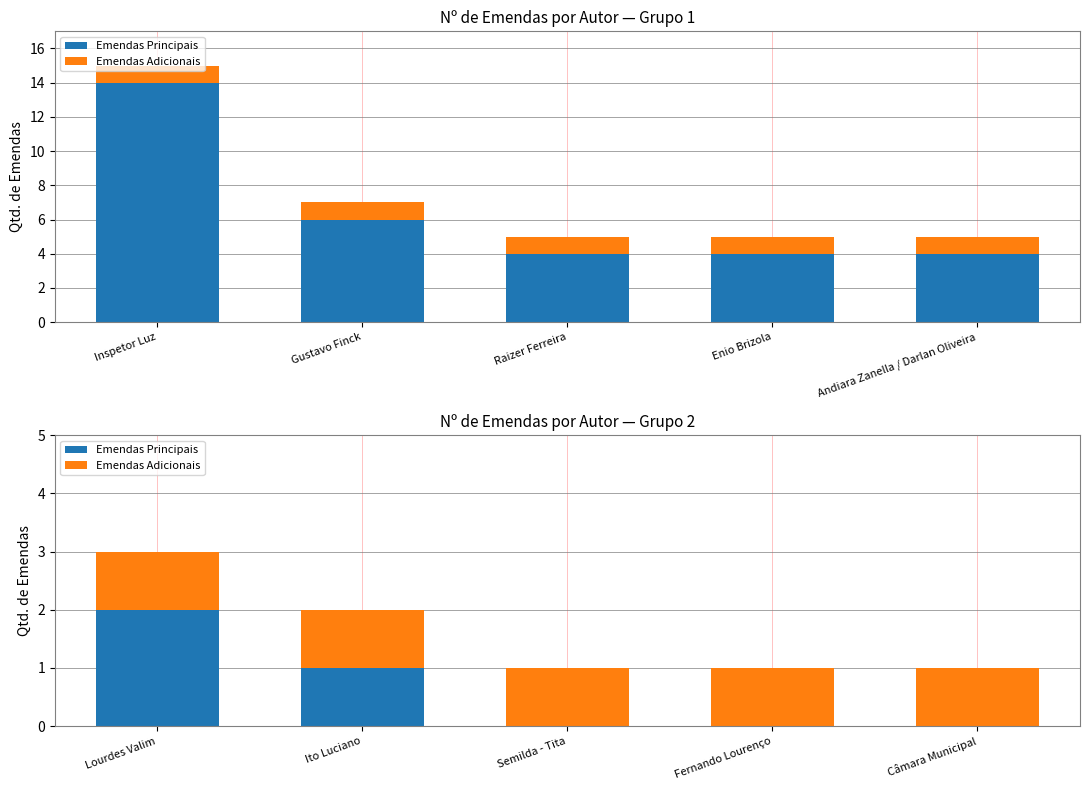

Is it true that Emendas Adicionais equals 1 at Semilda - Tita?

True